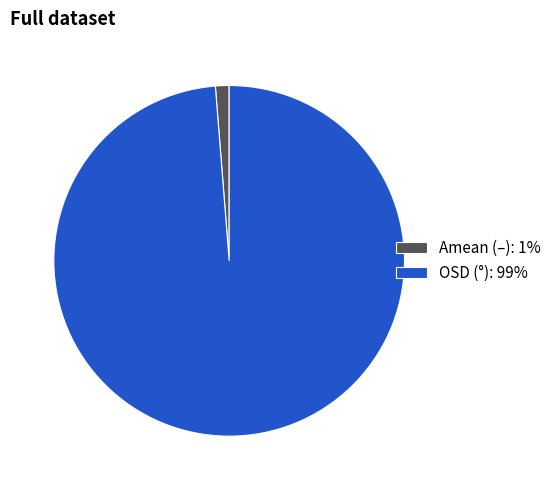

True or false: Amean (–) accounts for 1% of the total.

True